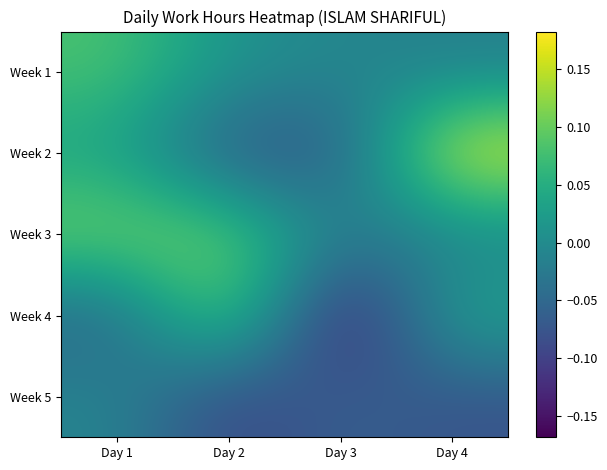

What is the spread (max minus min) of values at Day 1?

0.2